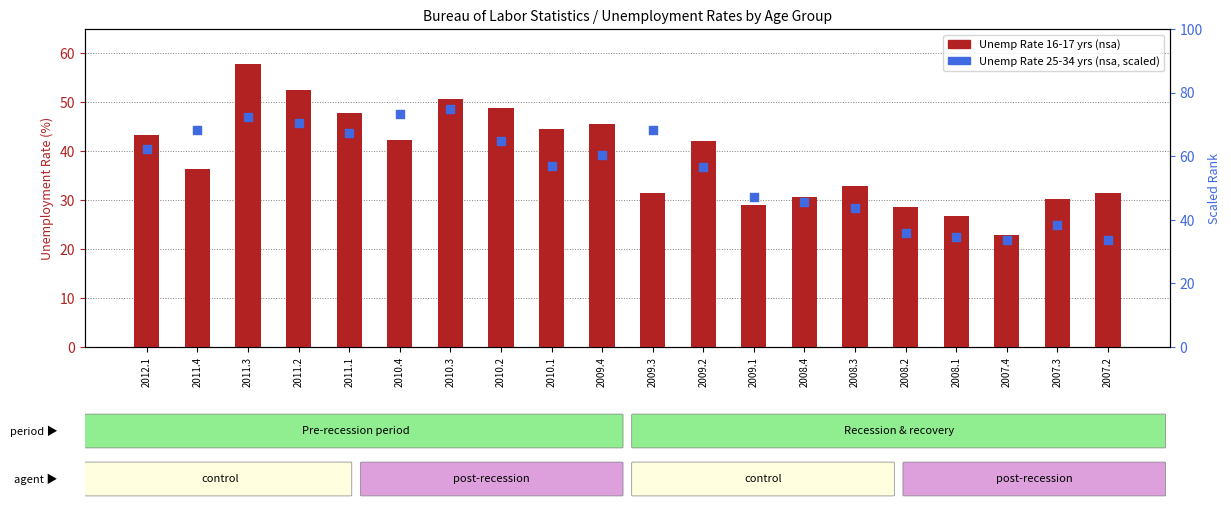

What is the total value across all series at 2009.3?

99.8